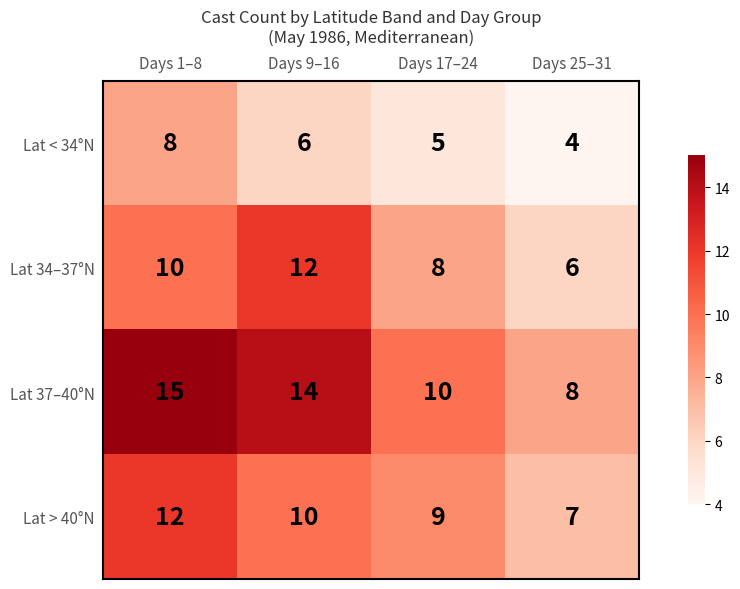

What is the approximate value of Lat > 40°N at Days 25–31?

7